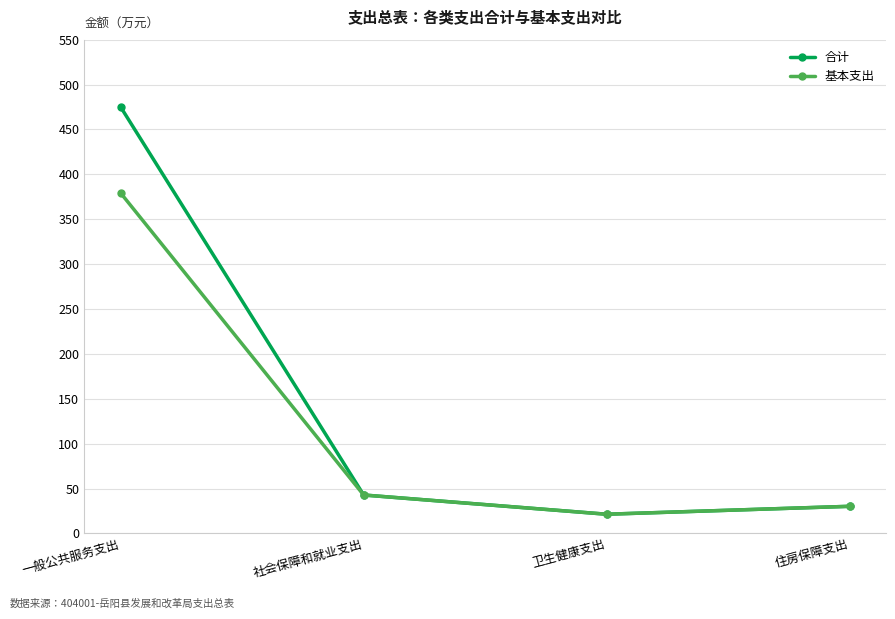

True or false: 合计 has more than 1 interior local peaks.

False